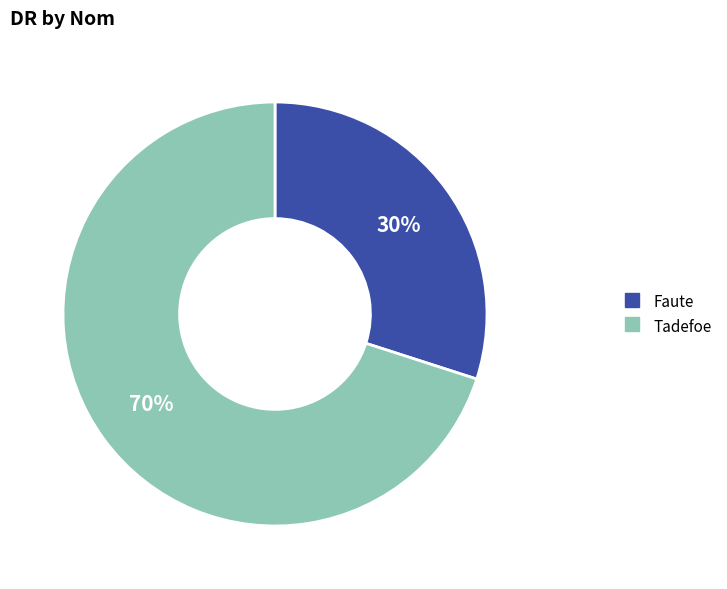

To the nearest percent, what is the difference between the largest and smallest slice percentages?

40%